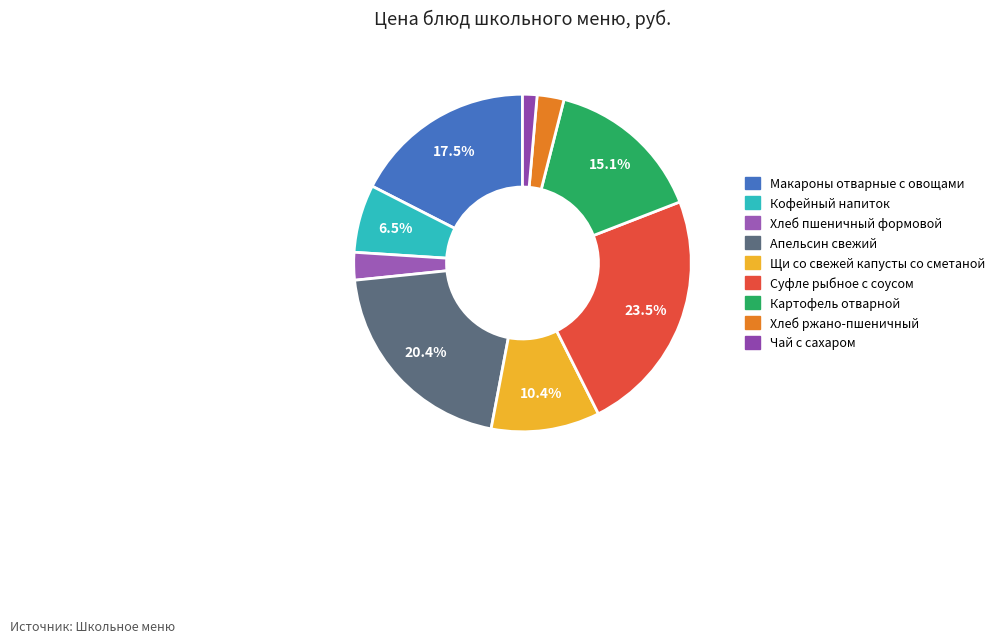

Does Кофейный напиток represent more than half of the total?

No